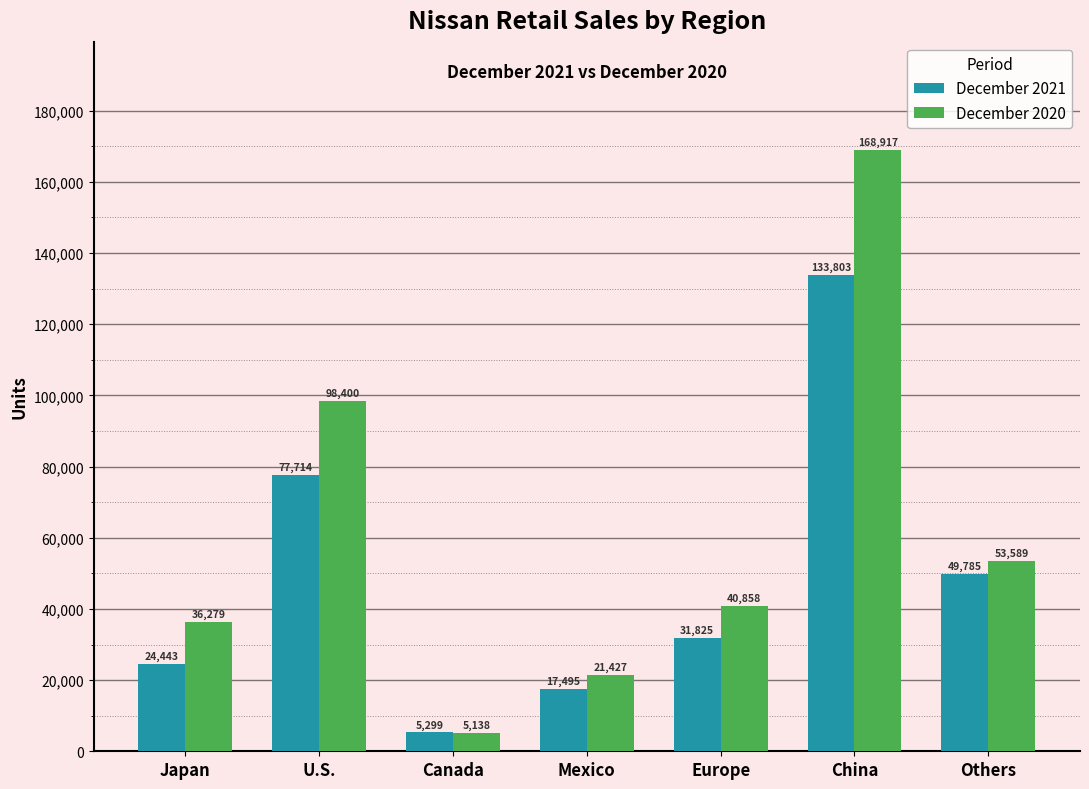

At which label does December 2020 first exceed 40858?

U.S.